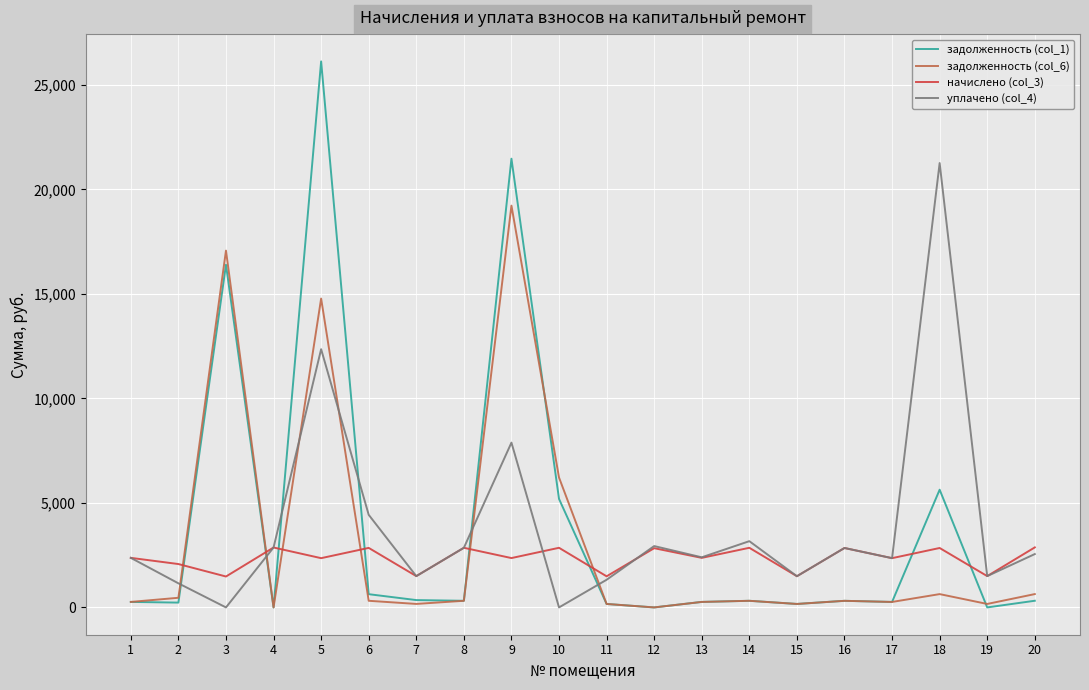

At which category is the sum across all series the highest?

5